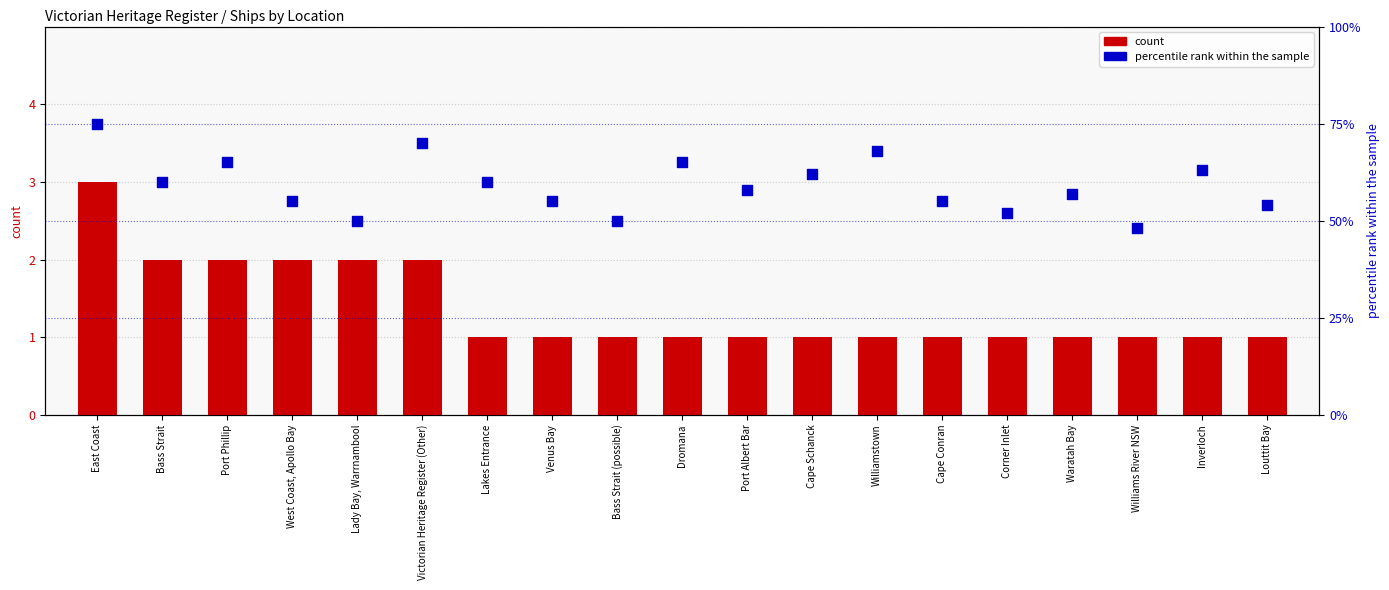

At how many categories does at least one series exceed 8?

19